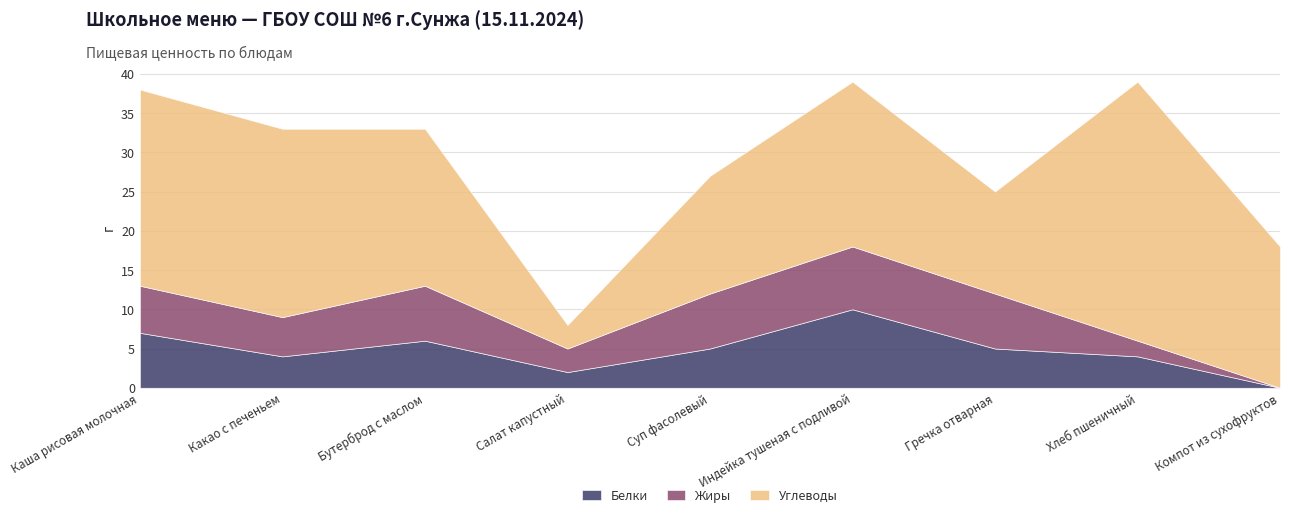

The Белки series shows 5 at Суп фасолевый. True or false?

True